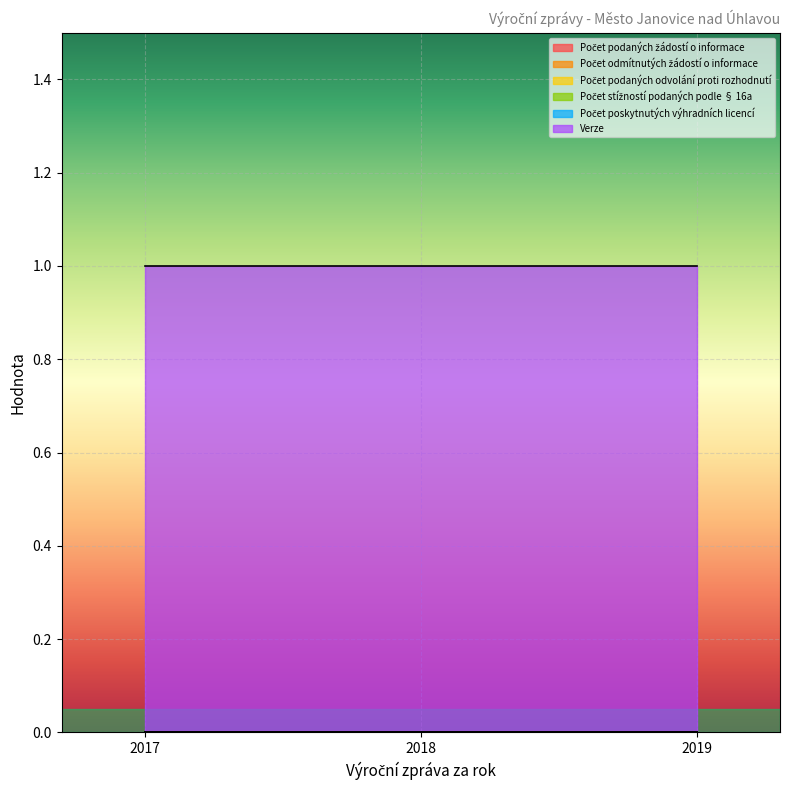

At which category is the sum across all series the highest?

2017